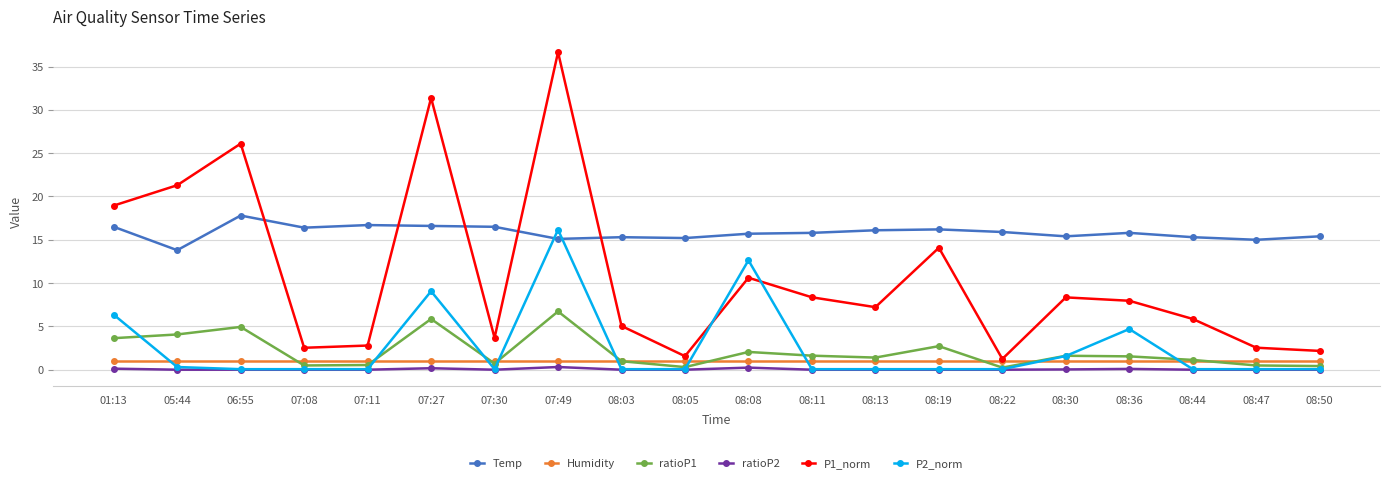

At which category is the sum across all series the highest?

07:49